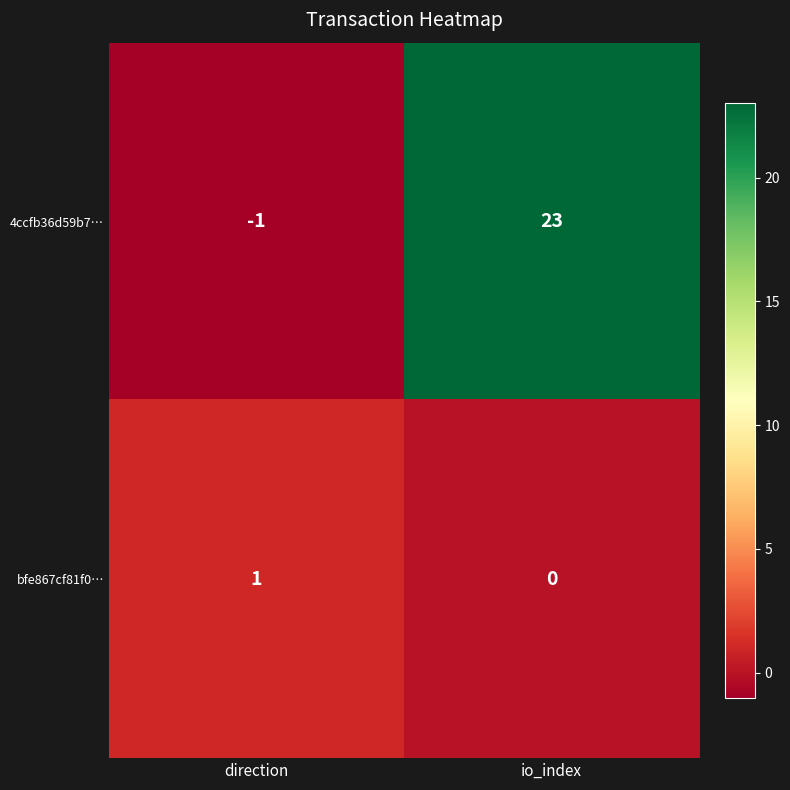

Which series has the largest range (max minus min)?

4ccfb36d59b7…